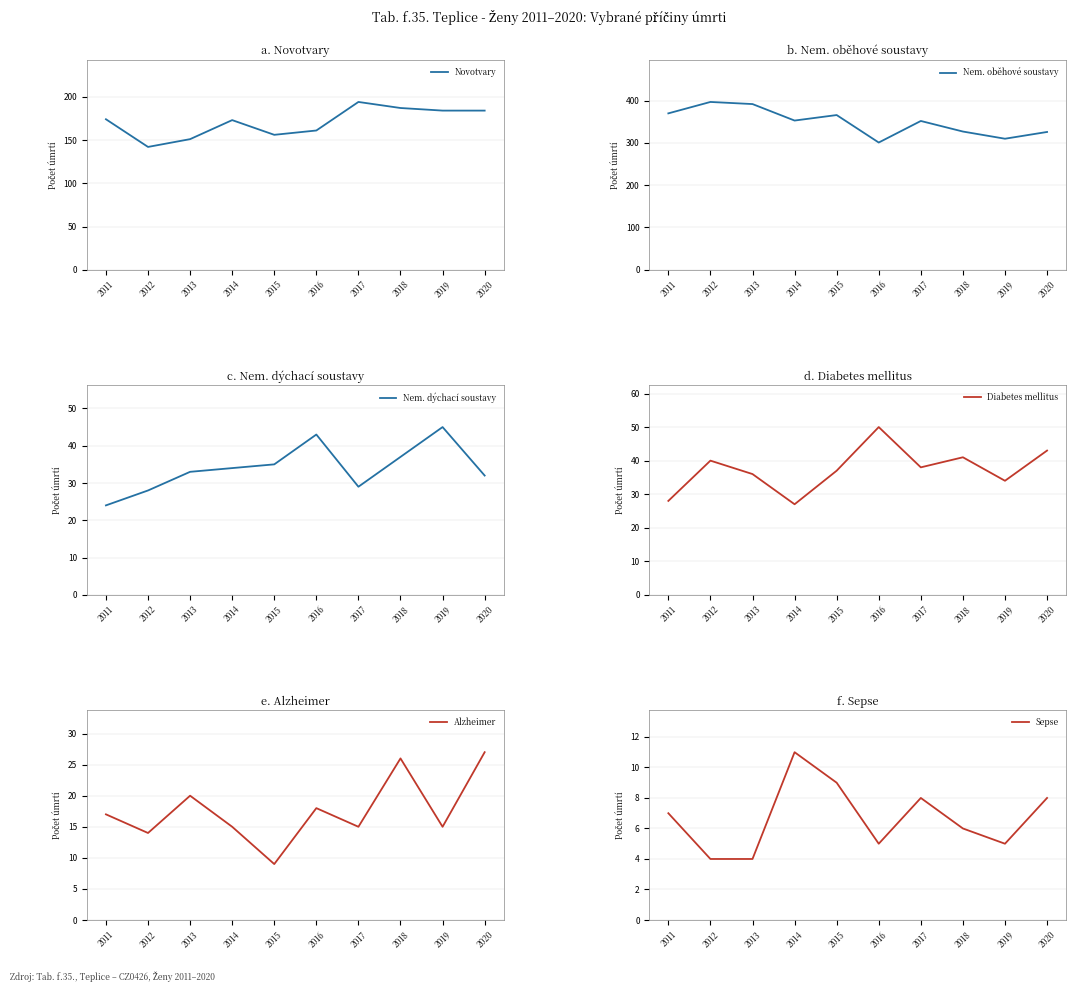

Rank the categories by Alzheimer value from lowest to highest.

2015, 2012, 2014, 2017, 2019, 2011, 2016, 2013, 2018, 2020